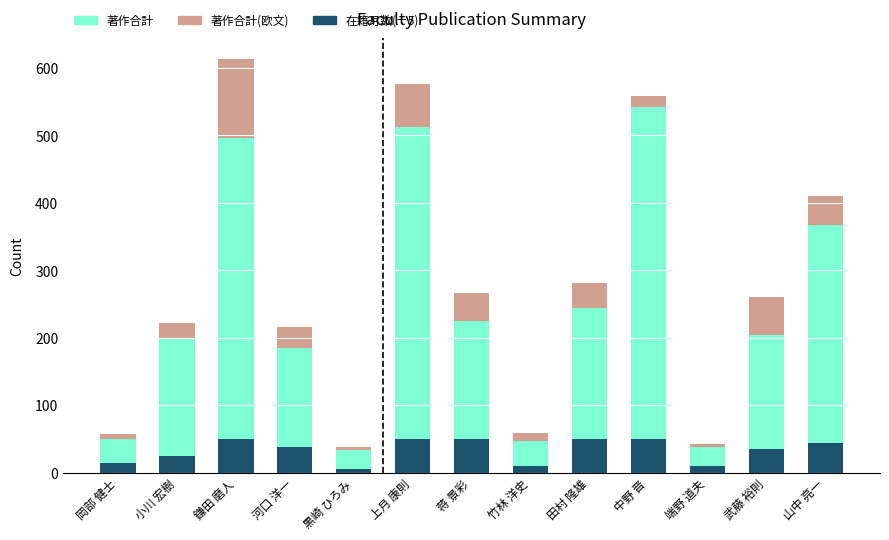

What is the difference between the maximum and minimum values in the 在籍月数(÷5) series?

44.8